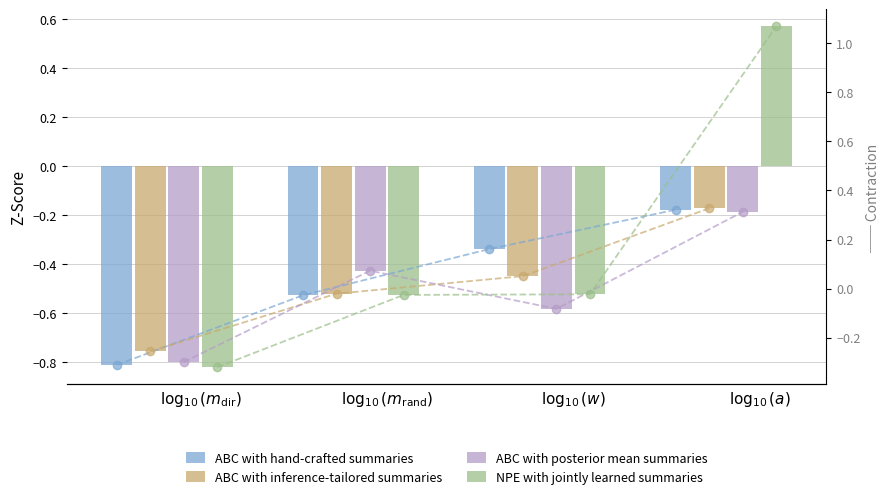

How many bars are there in total?

16